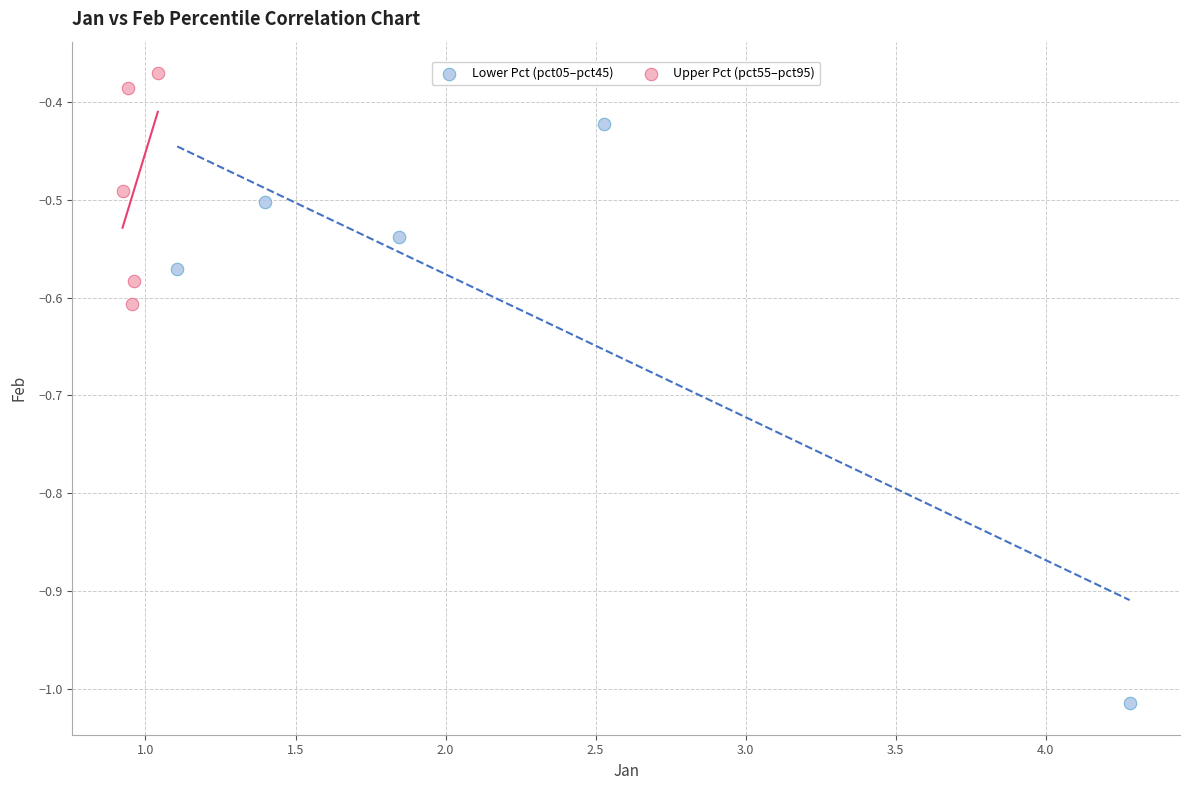

Which series reaches the maximum Y coordinate?

Upper Pct (pct55–pct95)